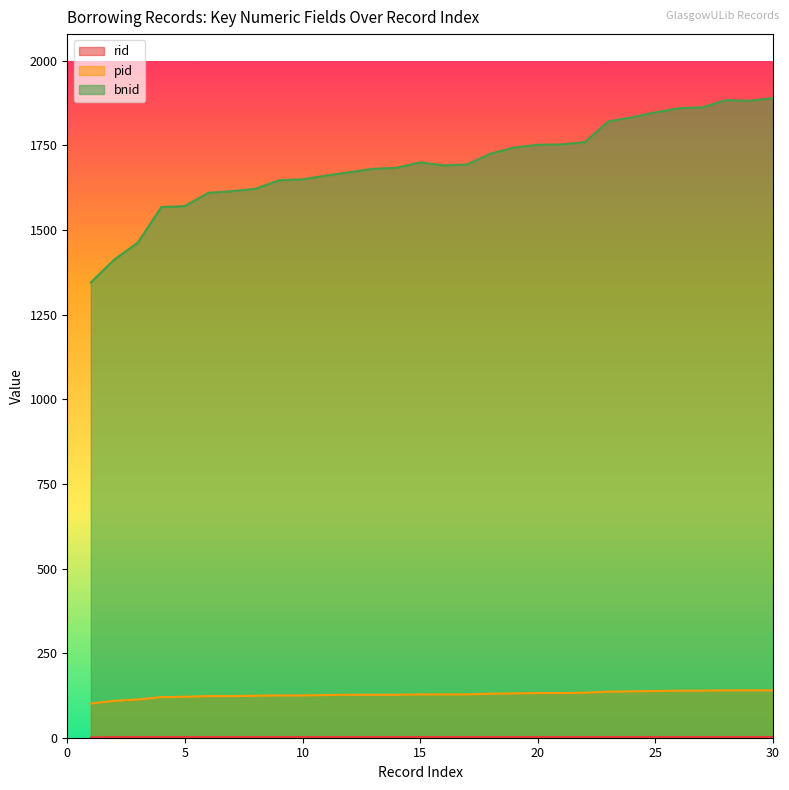

What is the maximum value for pid?

140